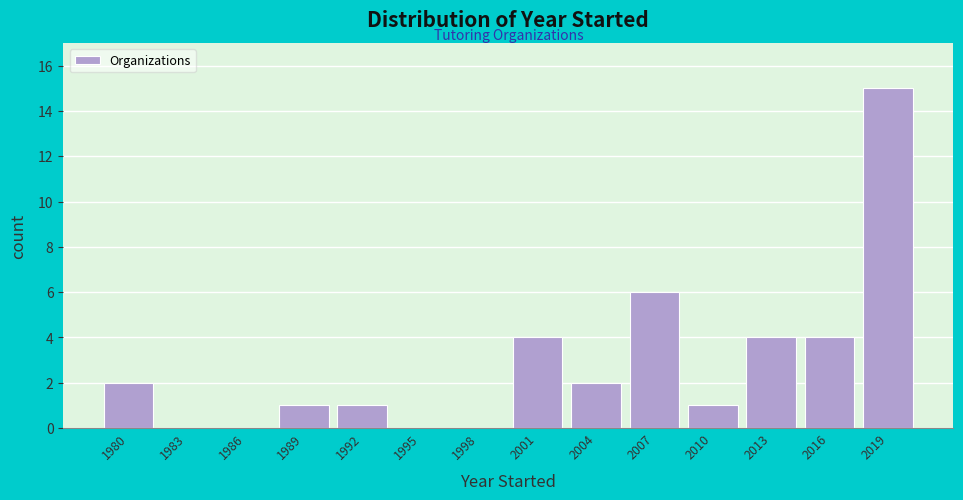

Reading left to right, transcribe all the data shown in this chart.

1980=2	1983=0	1986=0	1989=1	1992=1	1995=0	1998=0	2001=4	2004=2	2007=6	2010=1	2013=4	2016=4	2019=15